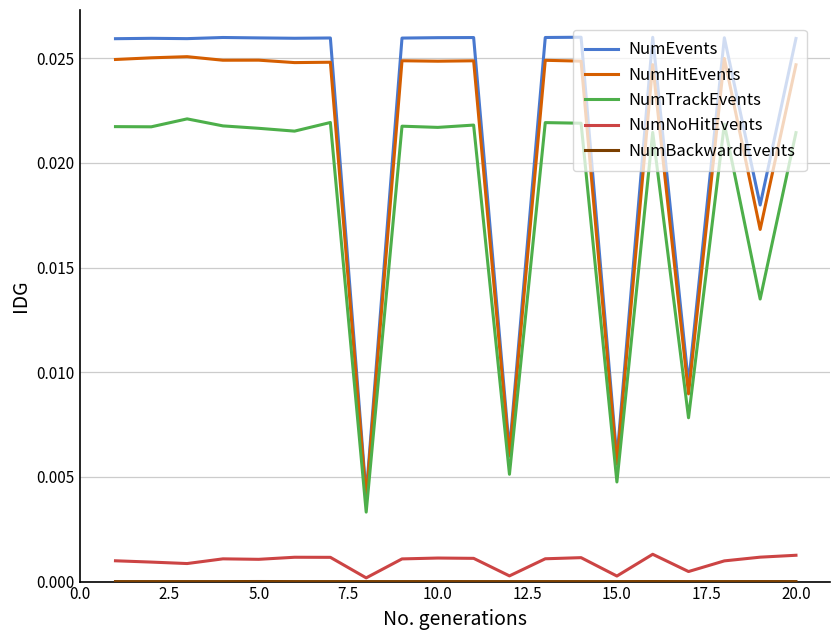

True or false: NumNoHitEvents and NumTrackEvents cross at least once.

False